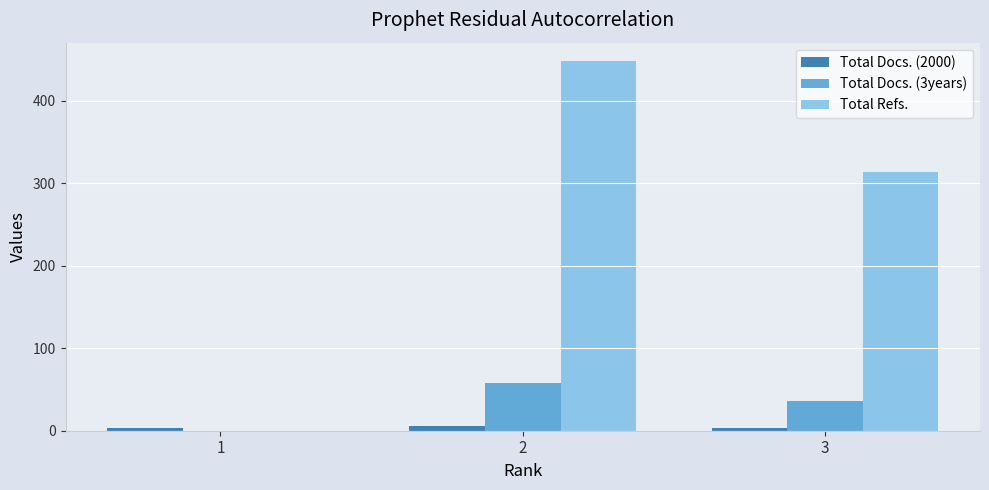

What is the greatest value displayed?

448